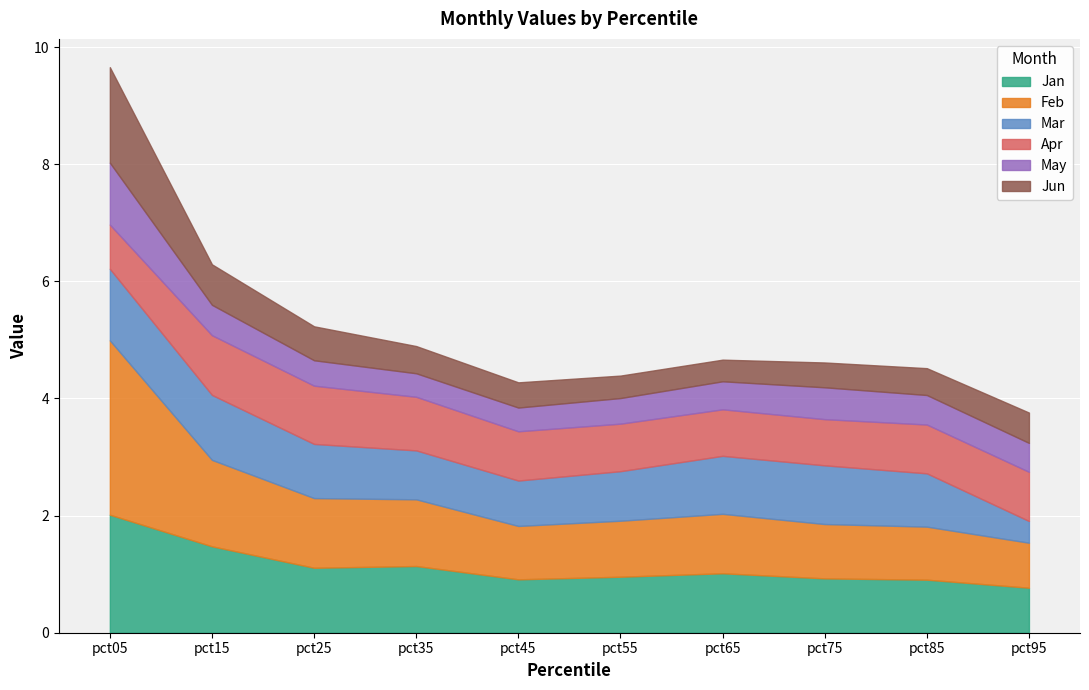

The value of Apr at pct15 is 1.0. True or false?

True